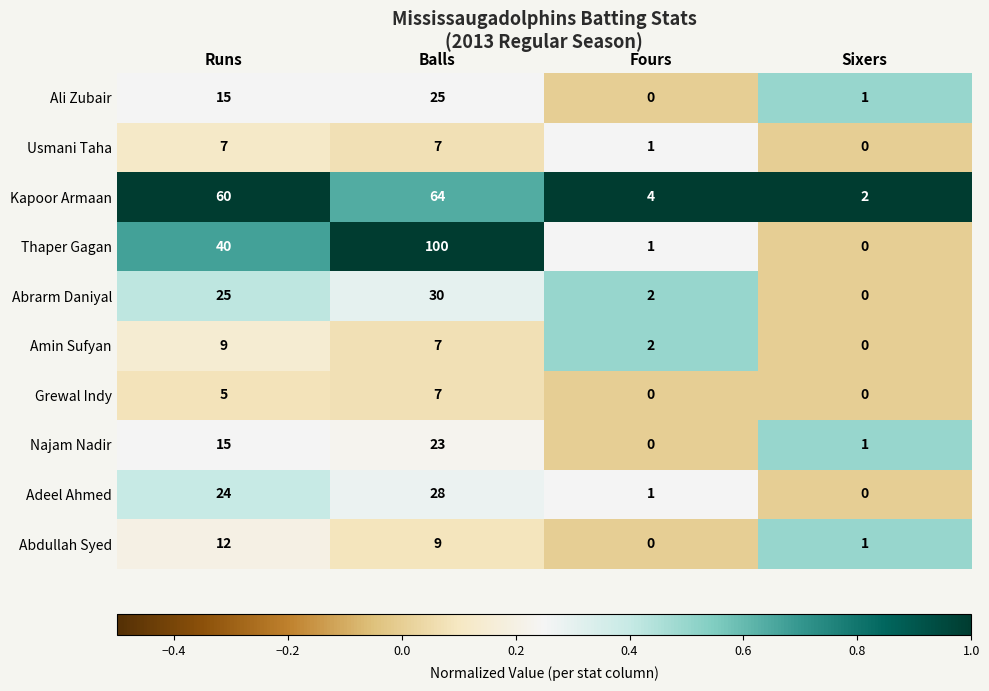

Between Runs and Balls, which series saw the biggest shift?

Thaper Gagan